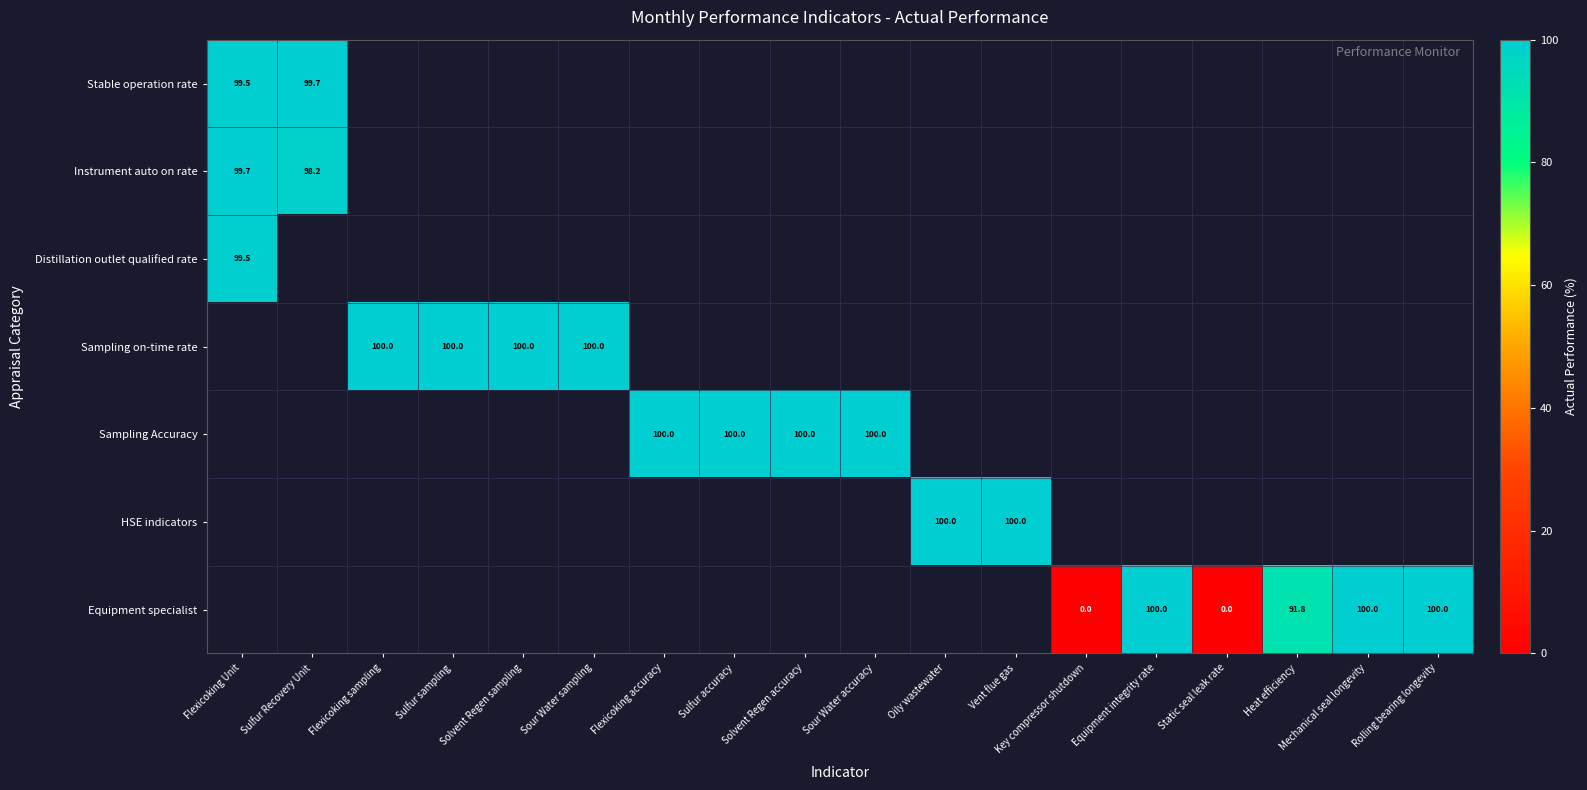

How many data points does each series have?

18